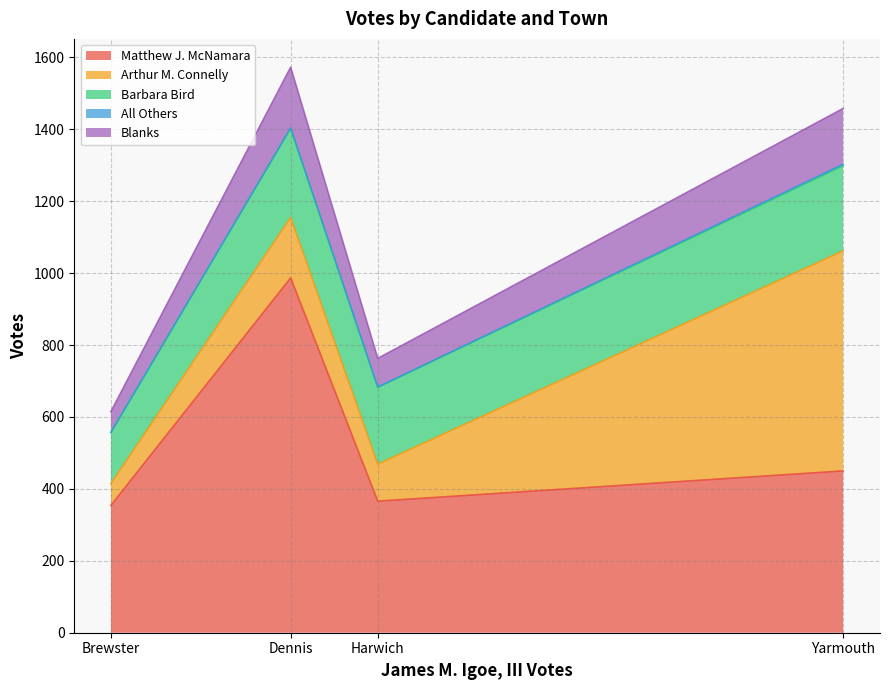

Is the value of Arthur M. Connelly at Brewster greater than the value of All Others at Yarmouth?

Yes